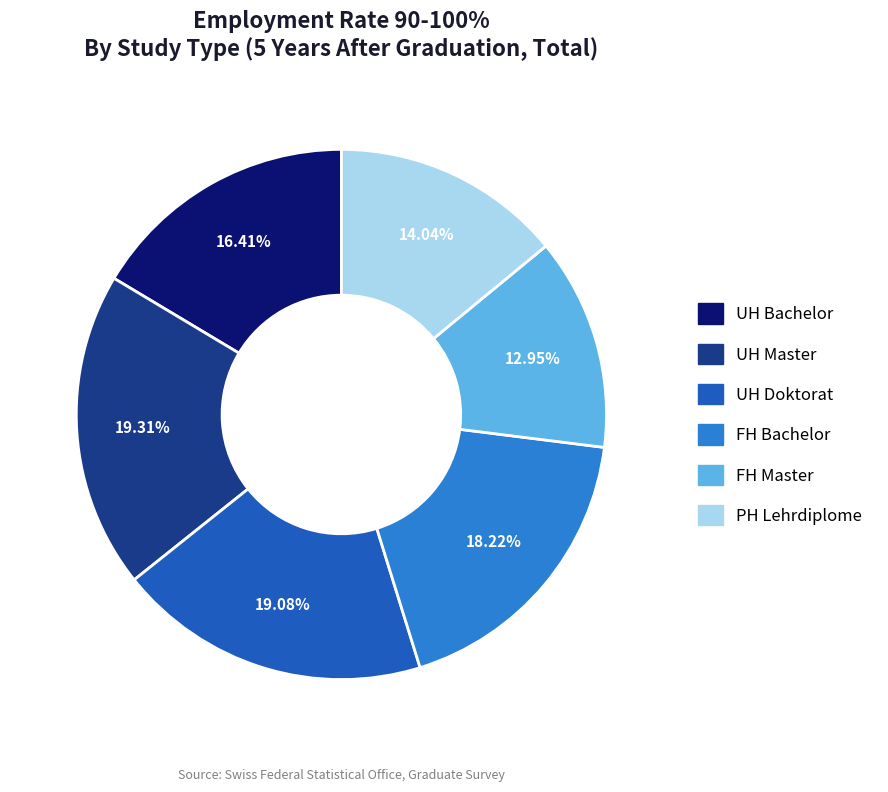

How many segments does this pie chart have?

6